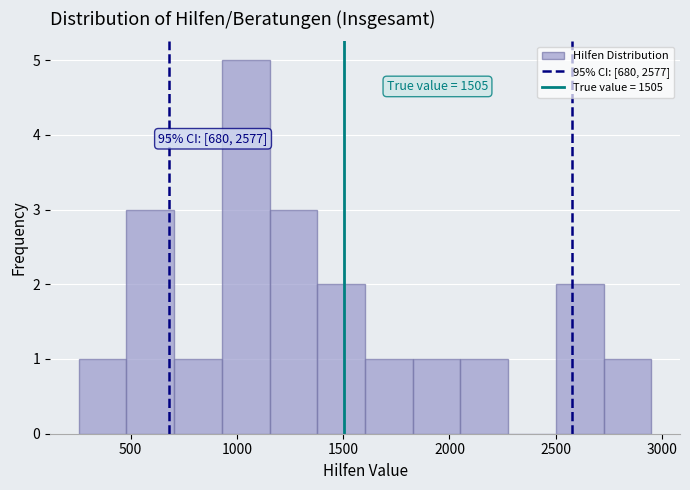

Which range on the x-axis has the tallest bar?

950 to 1150